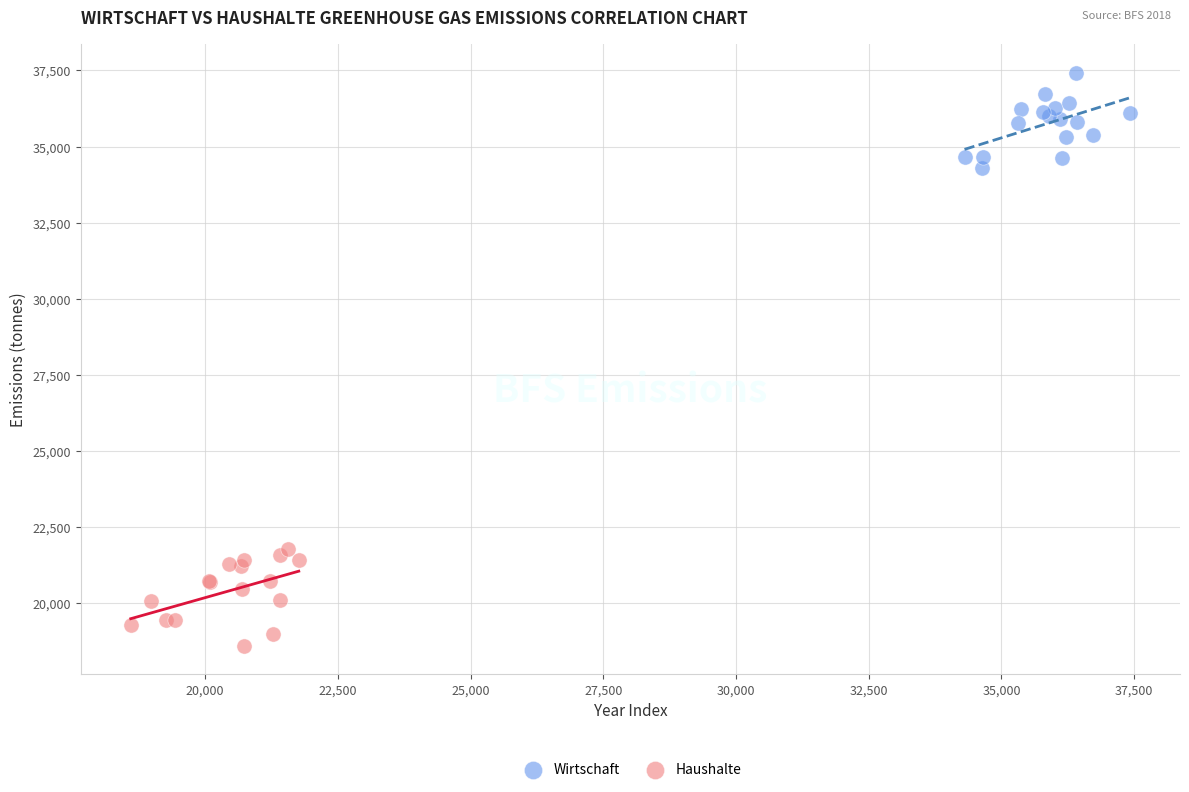

Which series reaches the minimum Y coordinate?

Haushalte